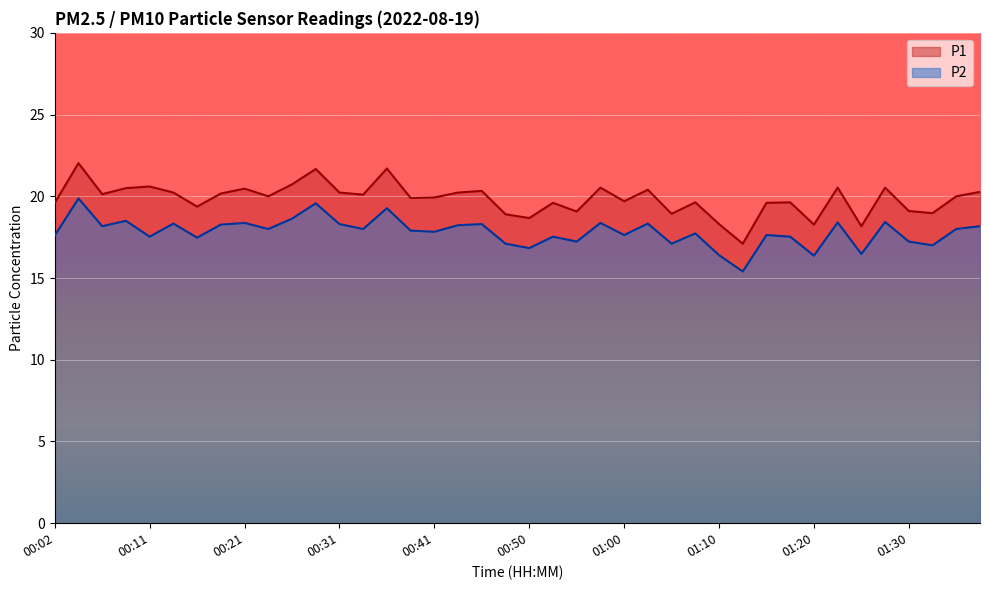

Which series has the largest total across all categories?

P1